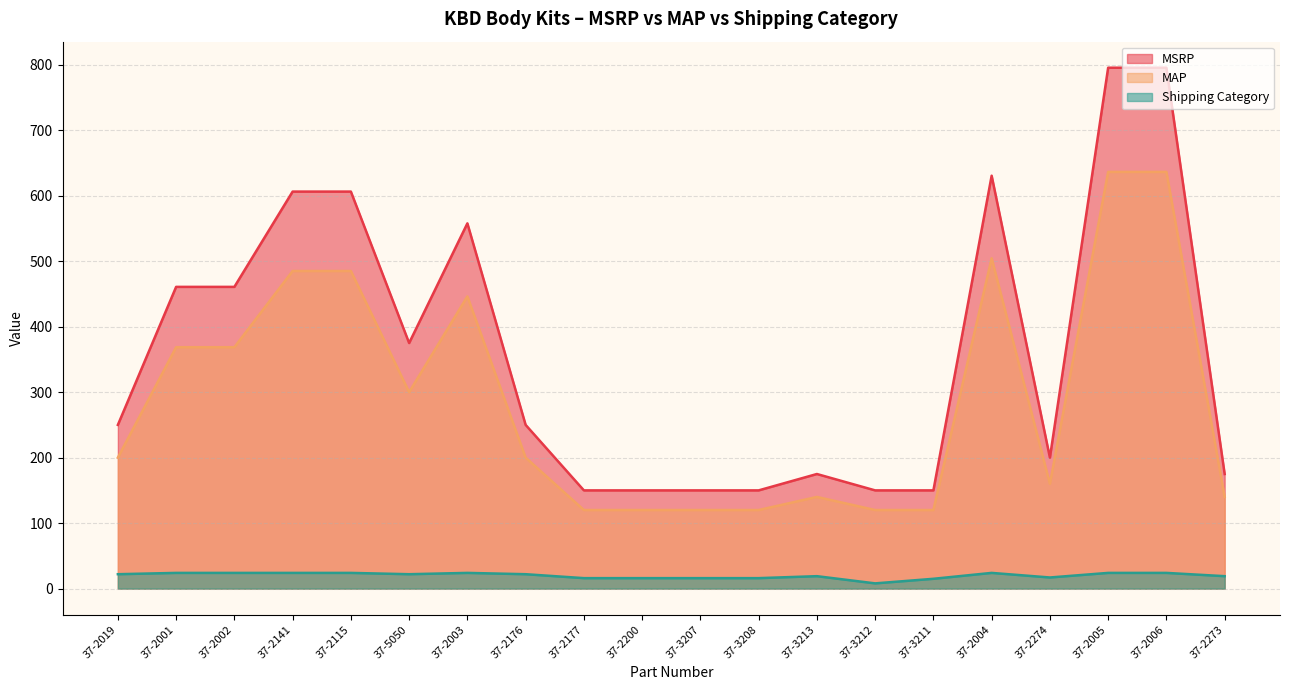

What is the maximum value shown in the chart?

795.4